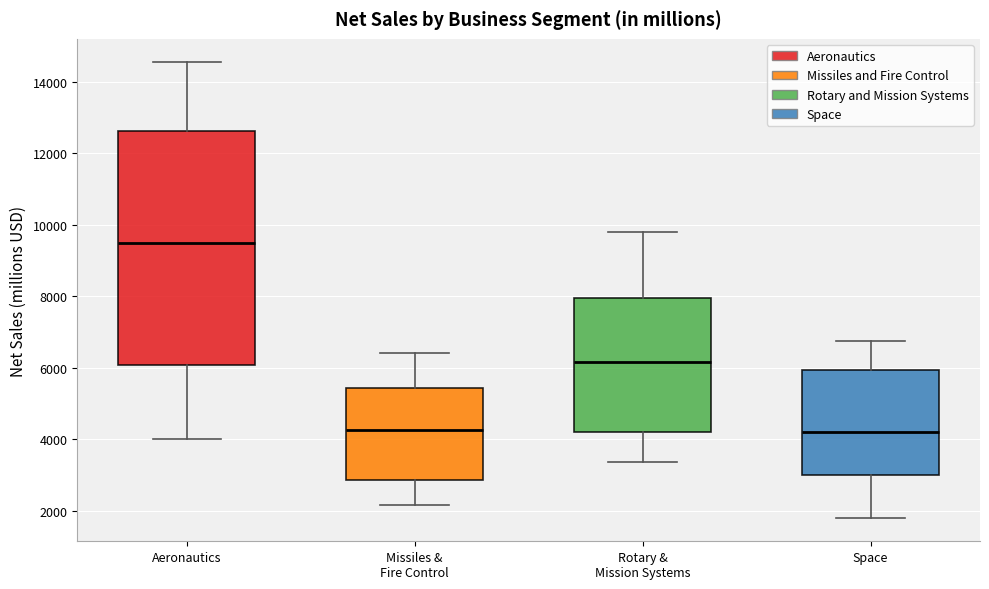

Reading left to right, transcribe this box plot: for each box, give where its median line is, the range the box spans, and where its two whiskers end, as read against the y-axis. The values are not printed on the chart, so give them approximately, as read against the axis.

Aeronautics: median 9400, box 6000 to 12600, whiskers 4000 to 14600
Missiles & Fire Control: median 4200, box 2800 to 5400, whiskers 2200 to 6400
Rotary & Mission Systems: median 6200, box 4200 to 8000, whiskers 3400 to 9800
Space: median 4200, box 3000 to 6000, whiskers 1800 to 6800